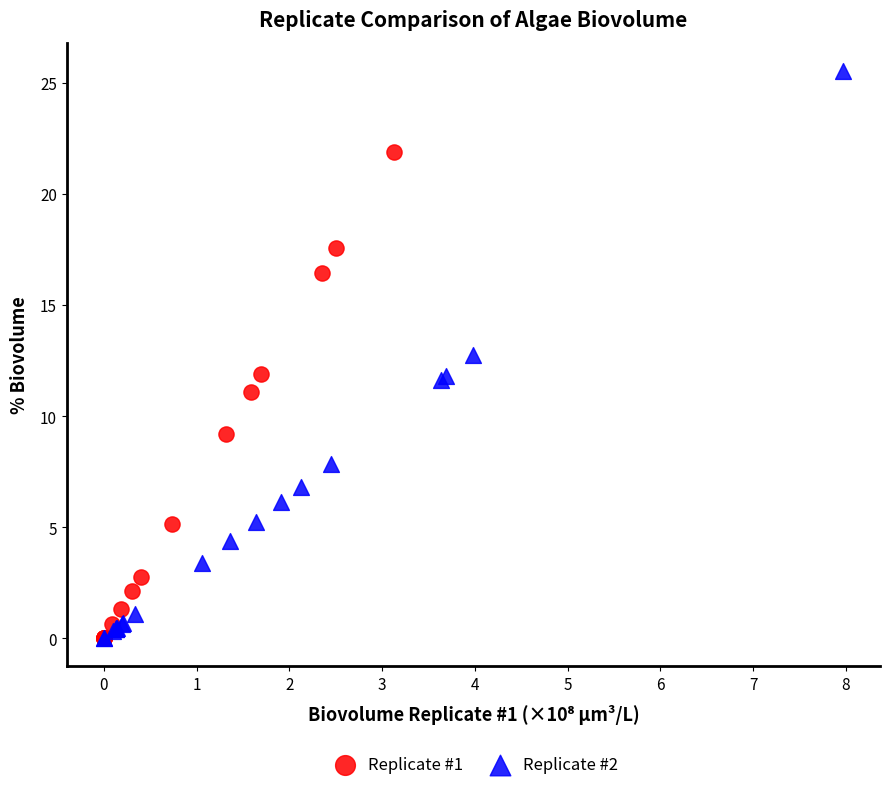

Which series contains the highest Y value?

Replicate #2